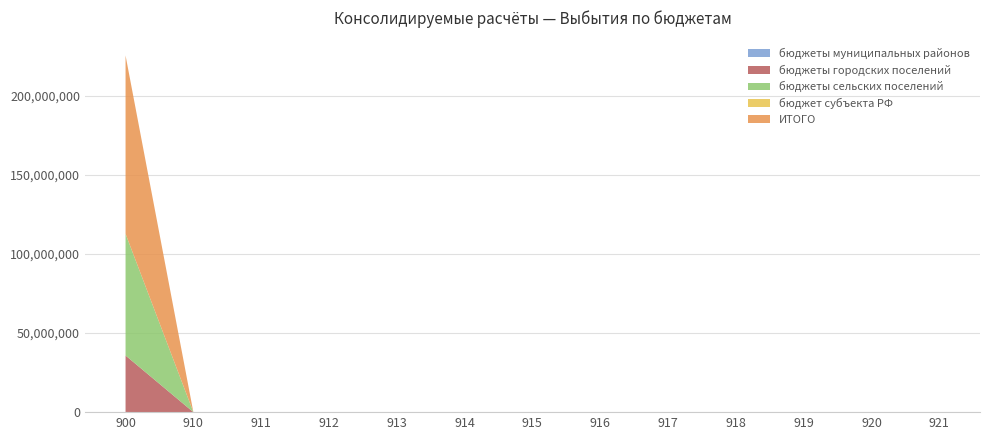

Reading left to right, list all the values displayed in this chart.

бюджеты муниципальных районов: 106878.4	0.0	0.0	0.0	0.0	0.0	0.0	0.0	0.0	0.0	0.0	0.0	0.0
бюджеты городских поселений: 35740316.9	0.0	0.0	0.0	0.0	0.0	0.0	0.0	0.0	0.0	0.0	0.0	0.0
бюджеты сельских поселений: 76998217.5	0.0	0.0	0.0	0.0	0.0	0.0	0.0	0.0	0.0	0.0	0.0	0.0
бюджет субъекта РФ: 0.0	0.0	0.0	0.0	0.0	0.0	0.0	0.0	0.0	0.0	0.0	0.0	0.0
ИТОГО: 112845412.8	0.0	0.0	0.0	0.0	0.0	0.0	0.0	0.0	0.0	0.0	0.0	0.0